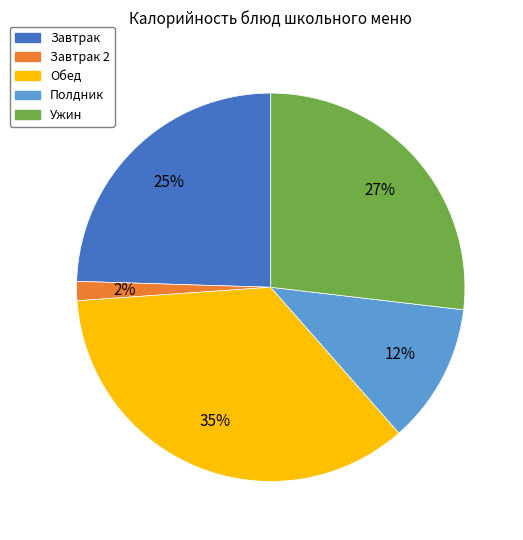

Between Завтрак 2 and Ужин, which is larger?

Ужин